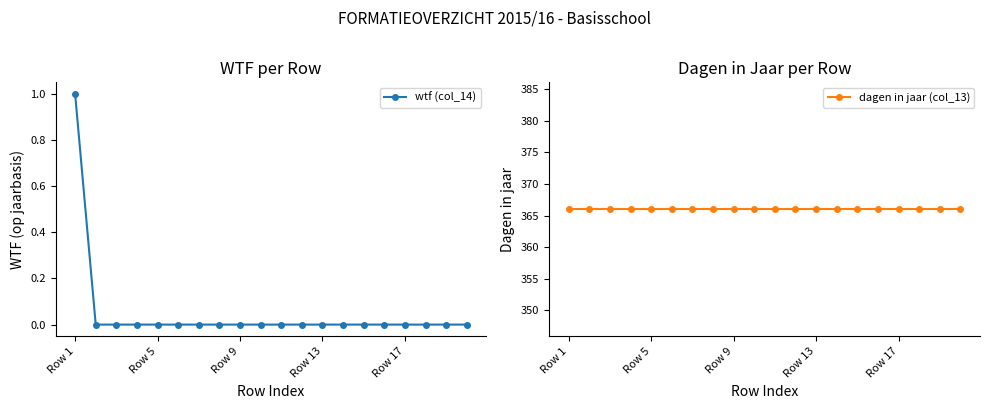

True or false: wtf (col_14) has a value of 0 at Row 5.

True